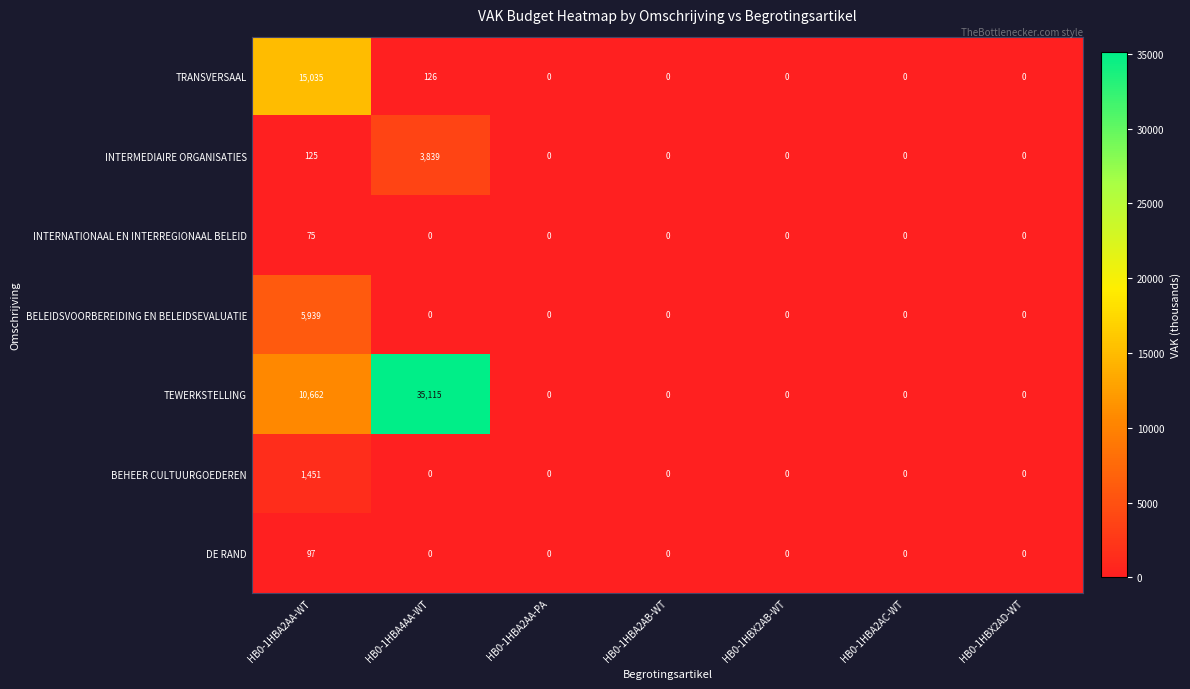

What is the highest value of the INTERMEDIAIRE ORGANISATIES series?

3839